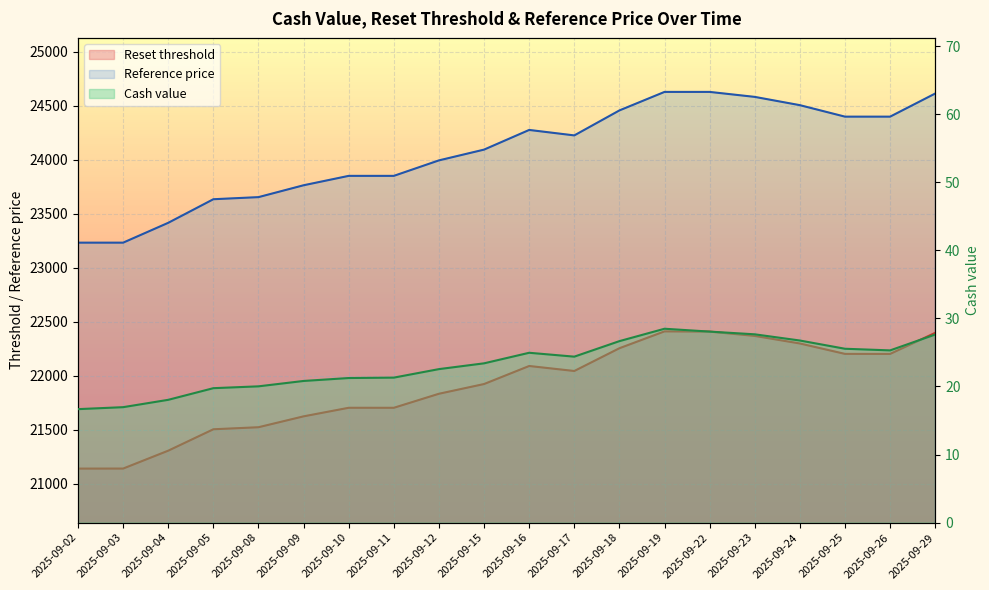

Which category has the highest value across all series?

2025-09-19